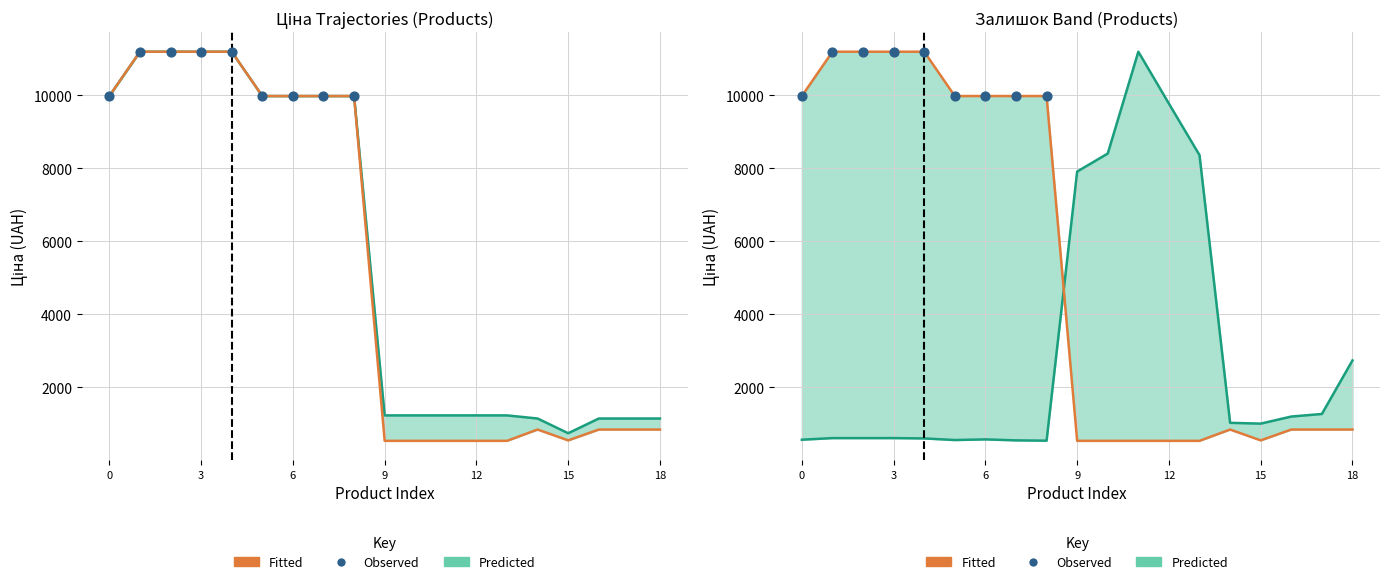

Which series contains the lowest Y value?

Ціна